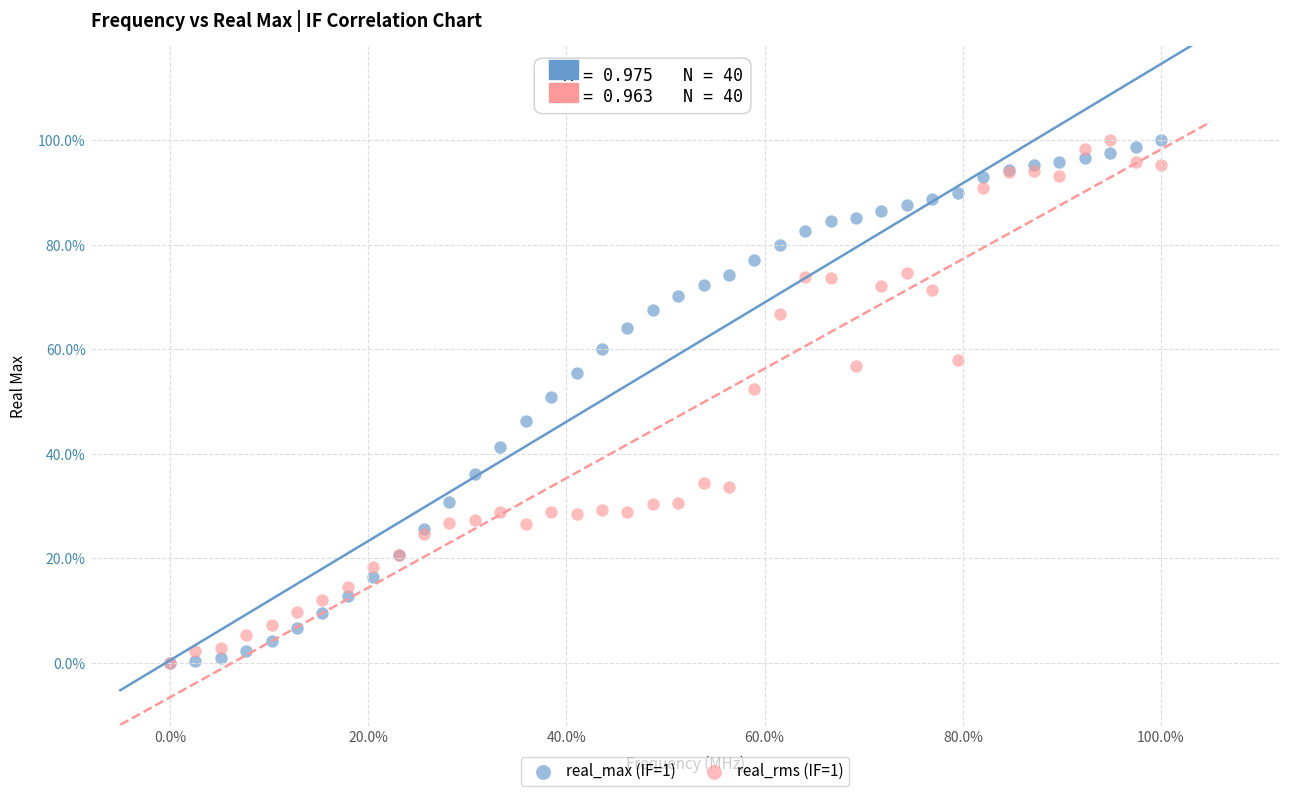

What are all the series names shown in the legend?

real_max (IF=1), real_rms (IF=1)